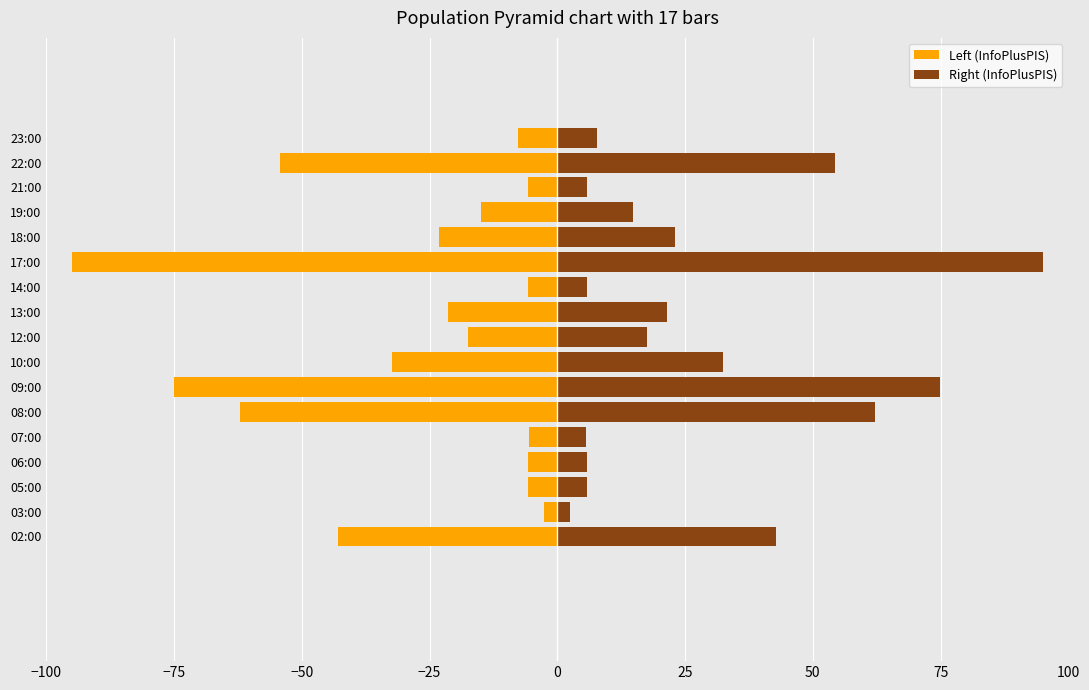

Rank the series at 07:00 from highest to lowest value.

Right (InfoPlusPIS), Left (InfoPlusPIS)